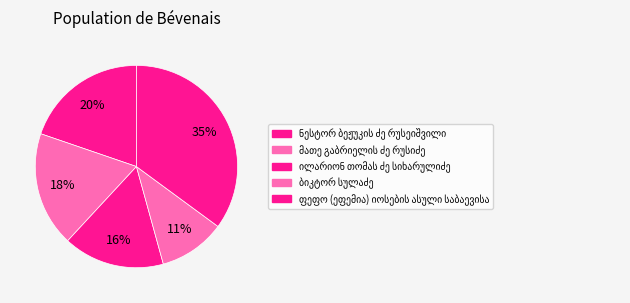

How many segments does this pie chart have?

5